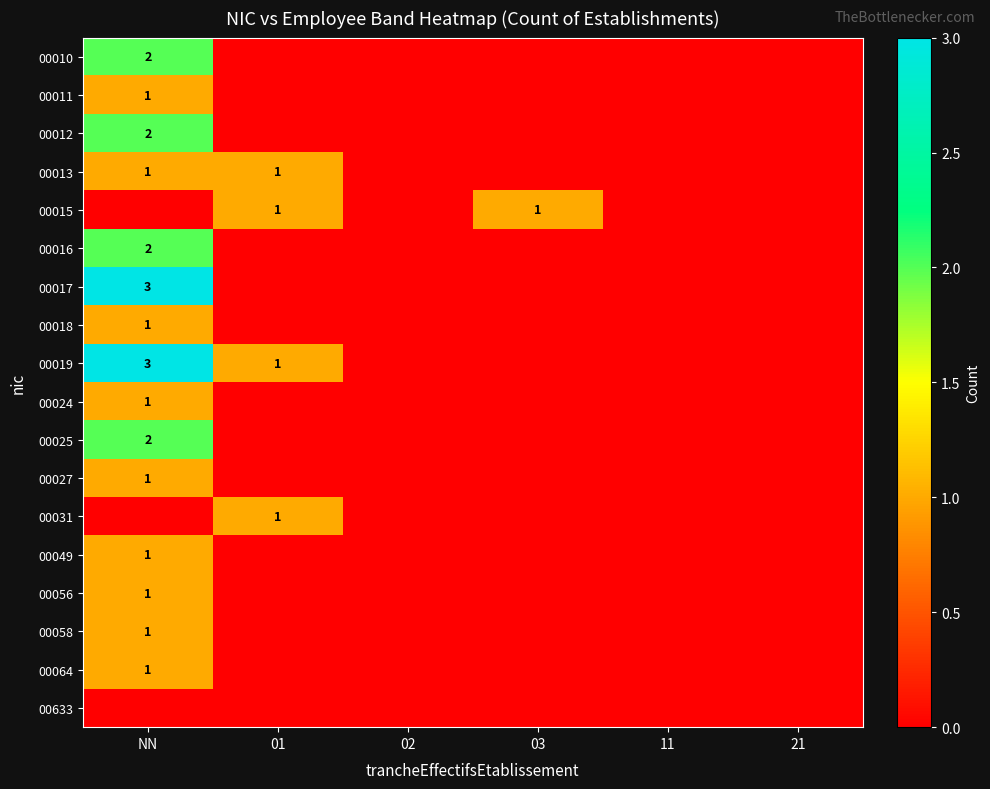

True or false: 00012 has a value of 2 at NN.

True